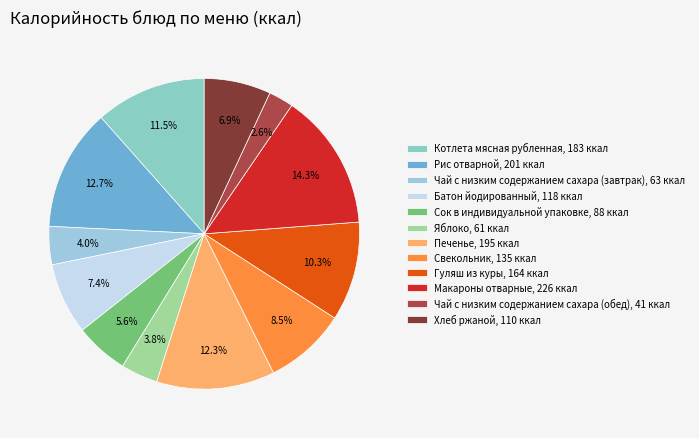

To the nearest percent, what is the combined percentage of Батон йодированный and Гуляш из куры?

18%